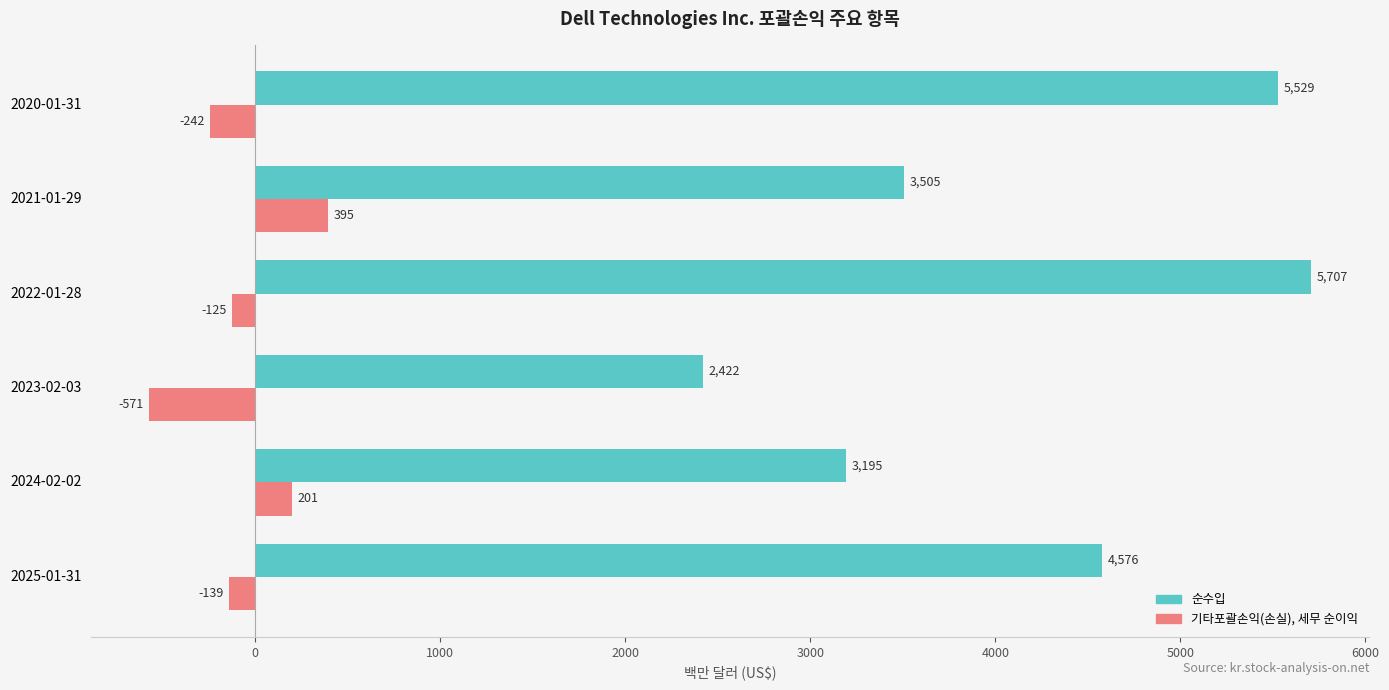

Rank the categories by 순수입 value from lowest to highest.

2023-02-03, 2024-02-02, 2021-01-29, 2025-01-31, 2020-01-31, 2022-01-28